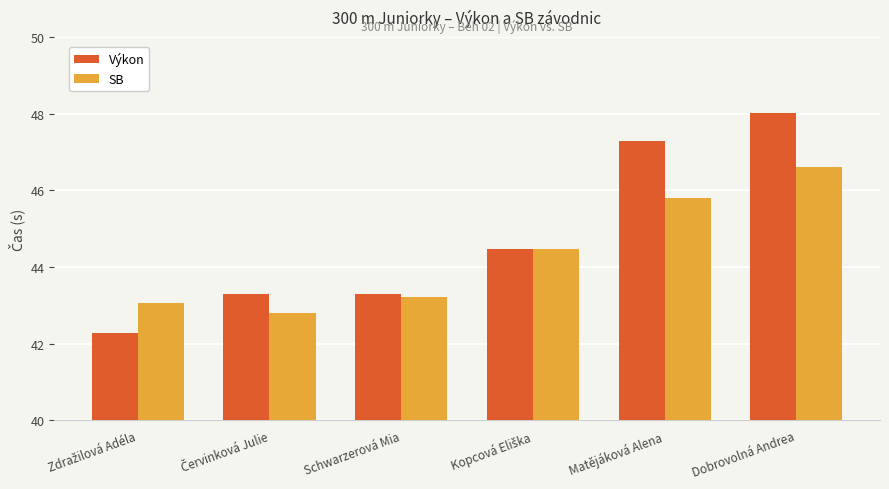

Which series changed the most between Schwarzerová Mia and Dobrovolná Andrea?

Výkon